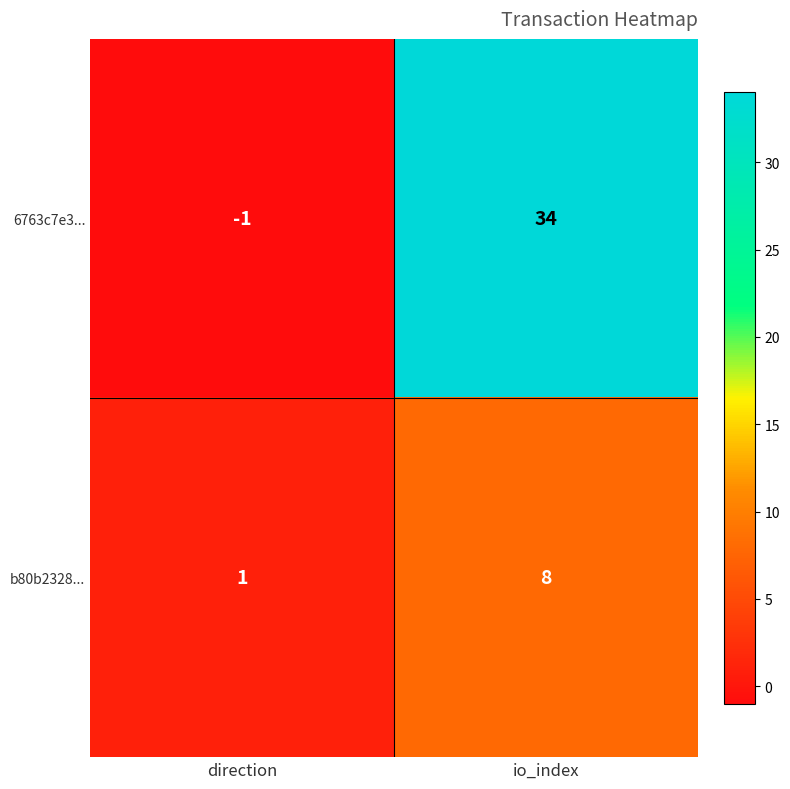

Which series has the largest total across all categories?

6763c7e3...